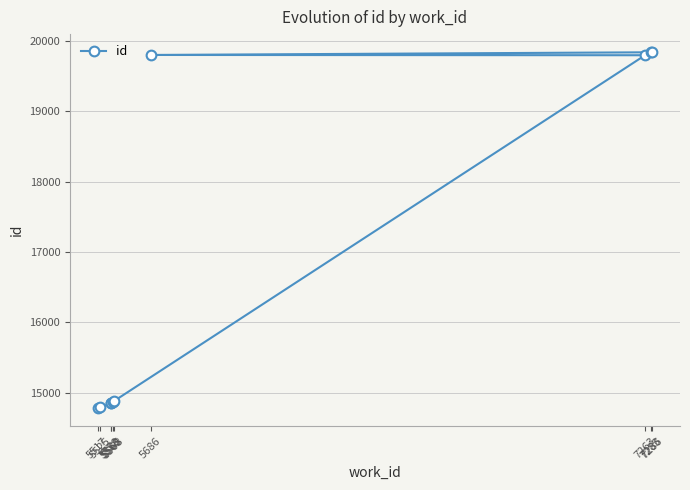

Which category has the lowest value across all series?

5517